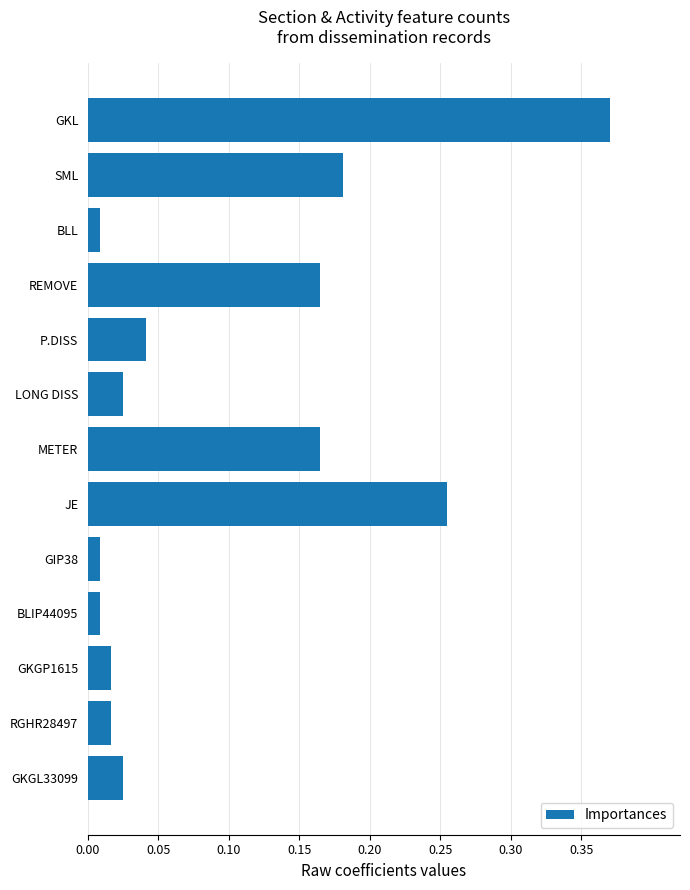

Does the chart contain stacked bars?

No